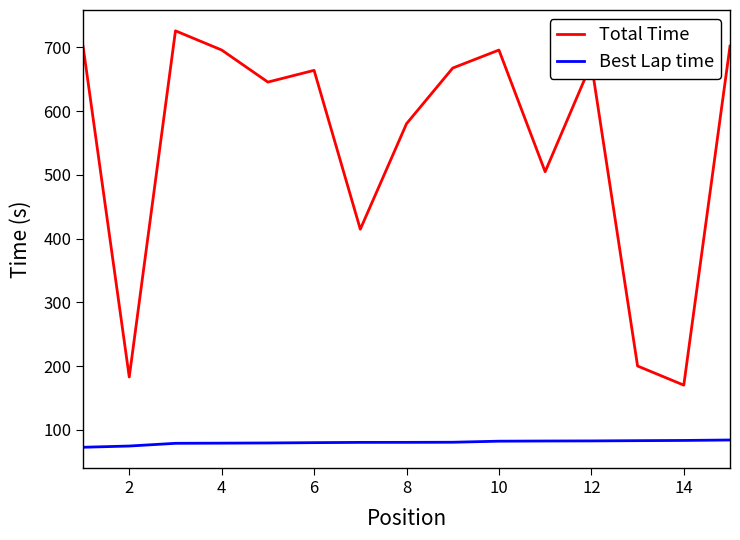

True or false: Best Lap time and Total Time intersect in this chart.

False